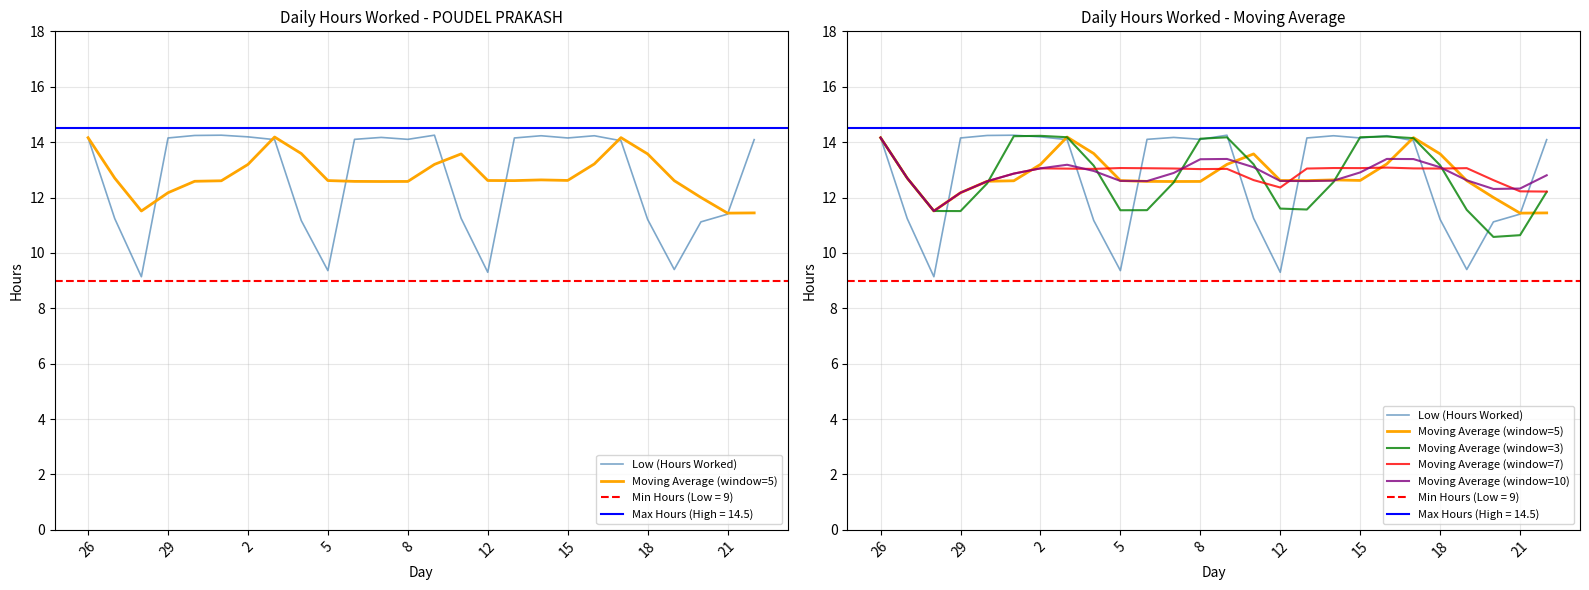

The Moving Average (window=10) series shows 12.6 at 16. True or false?

True